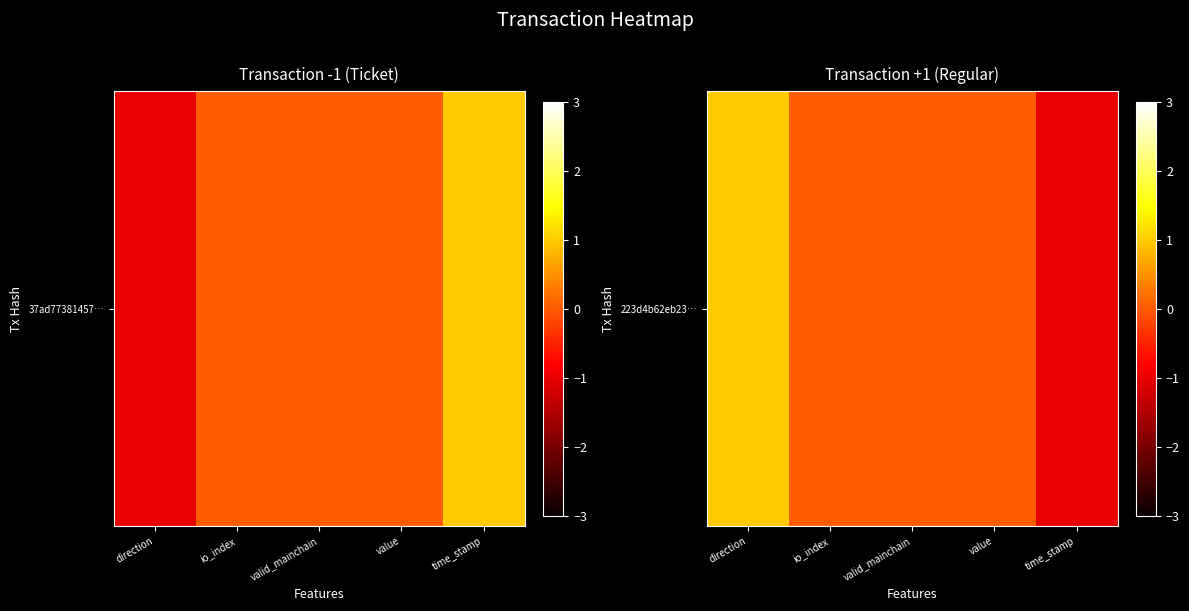

How many values are above zero?

1